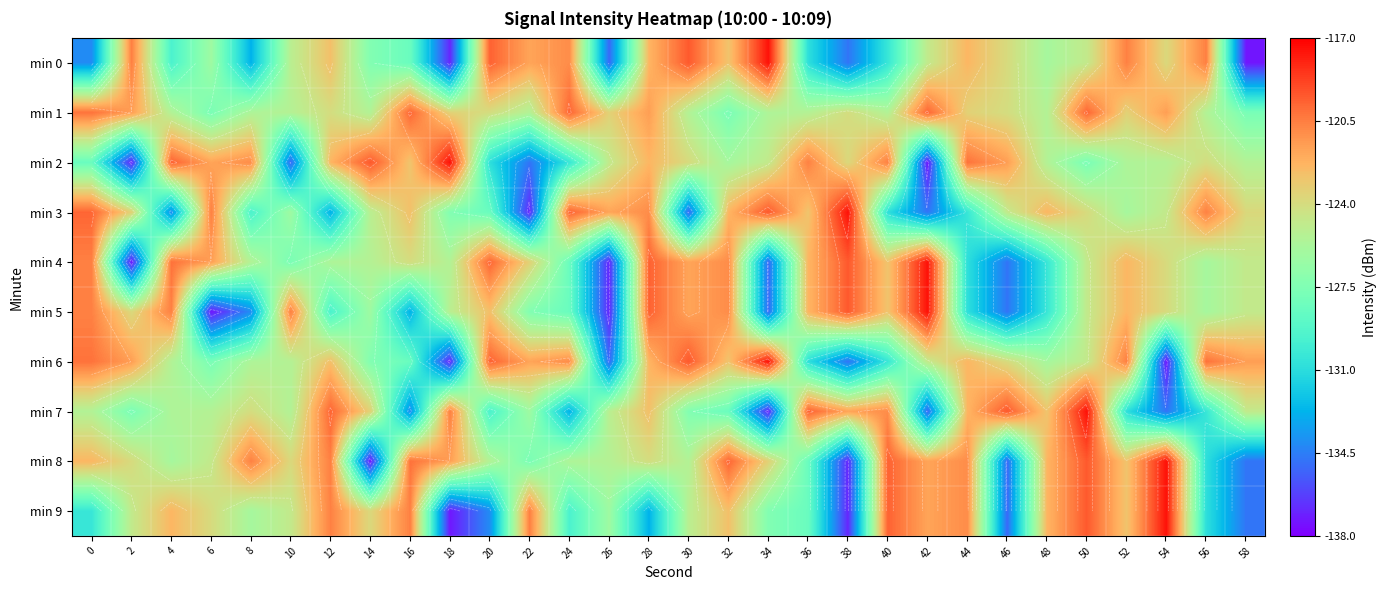

Which label corresponds to the largest value in the chart?

34